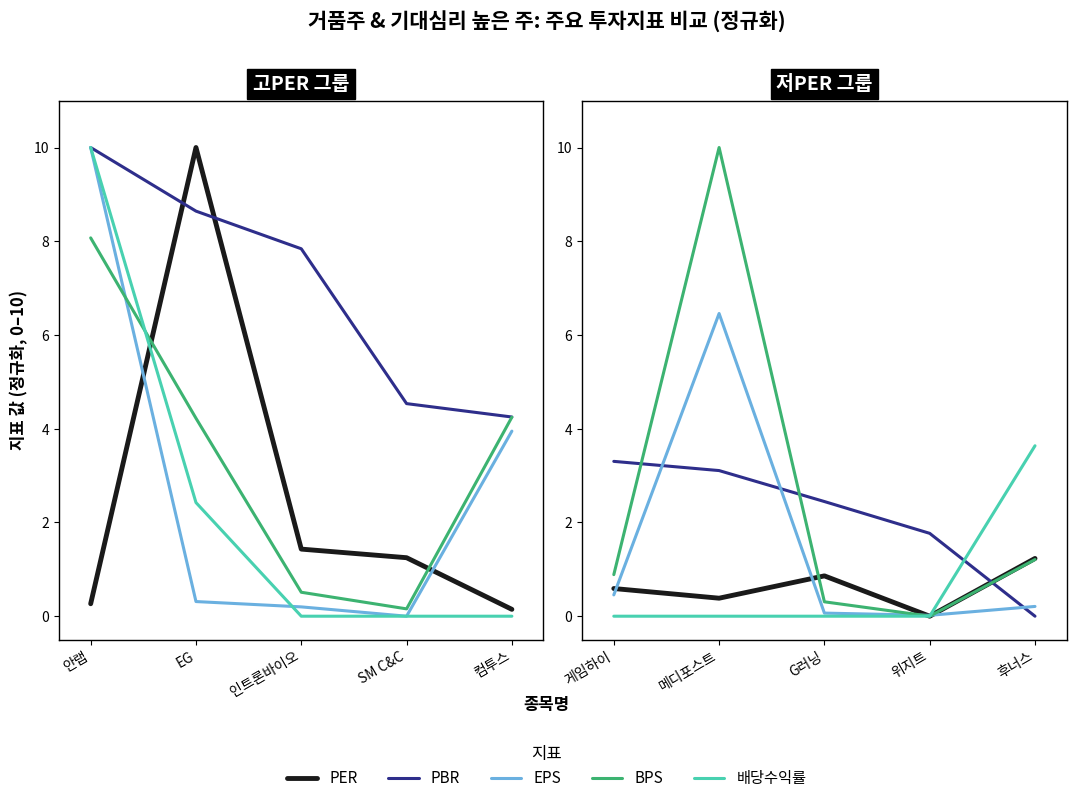

What is the average value of the PBR series?

2.1